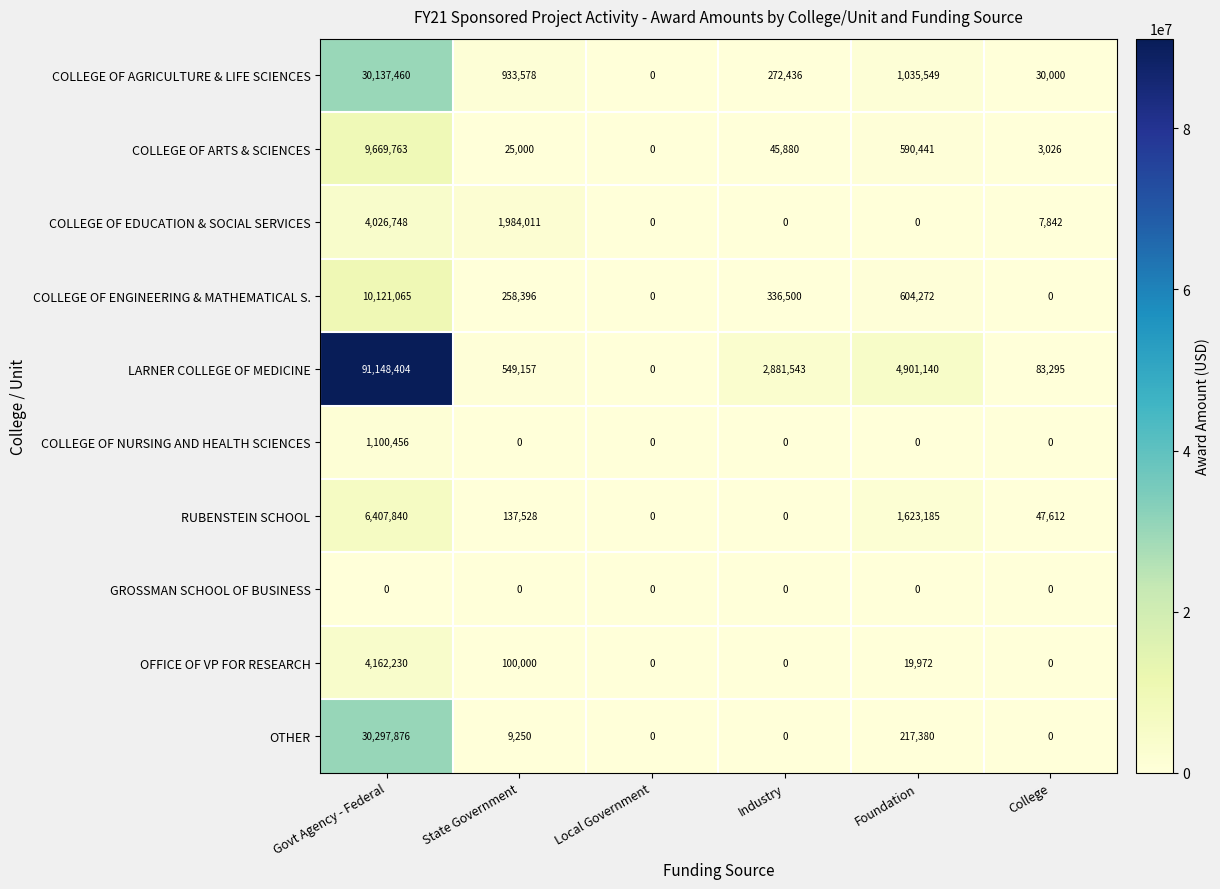

Which category has the highest value across all series?

Govt Agency - Federal